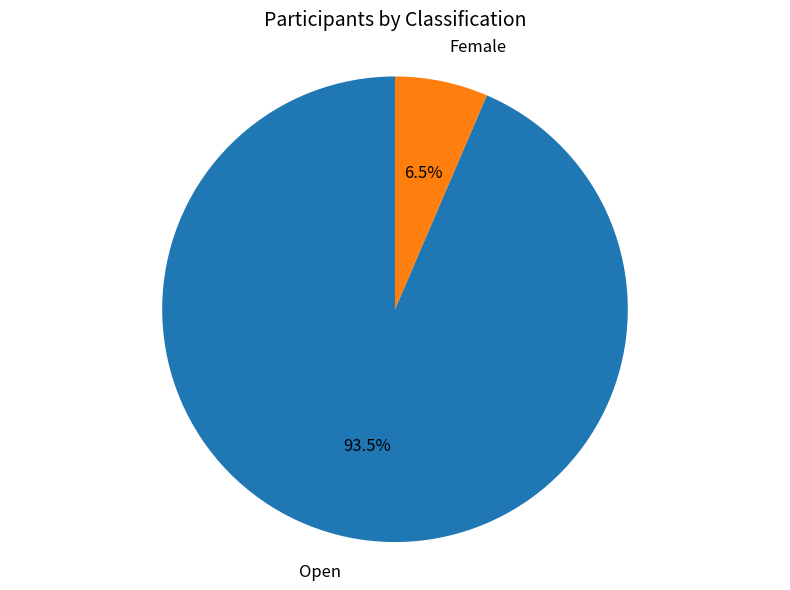

What is the smallest slice in the pie chart?

Female